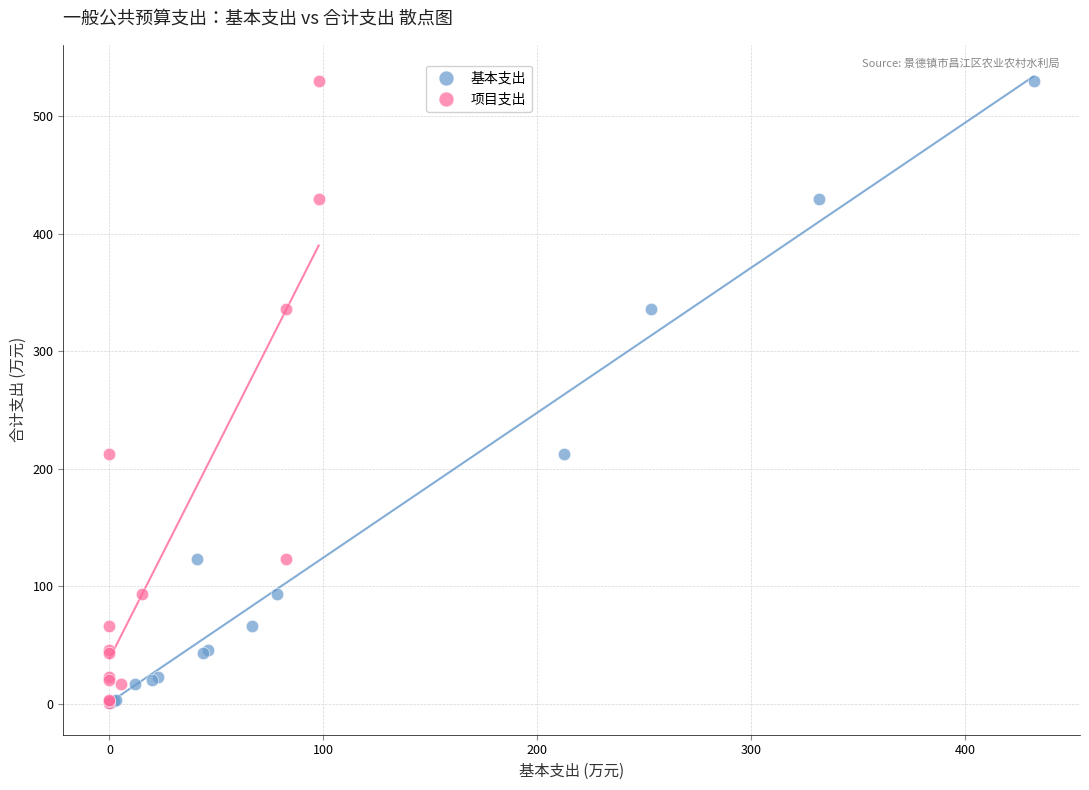

What are all the series names shown in the legend?

基本支出, 项目支出